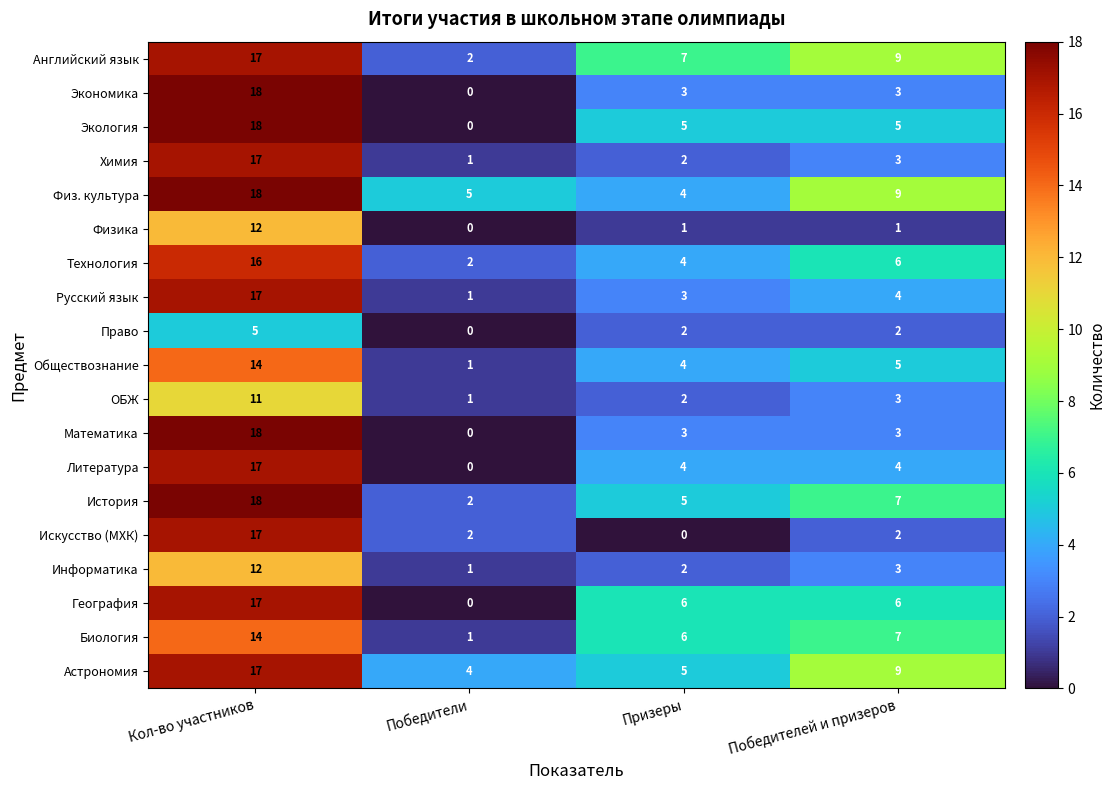

List the labels in order of История value, largest first.

Кол-во участников, Победителей и призеров, Призеры, Победители